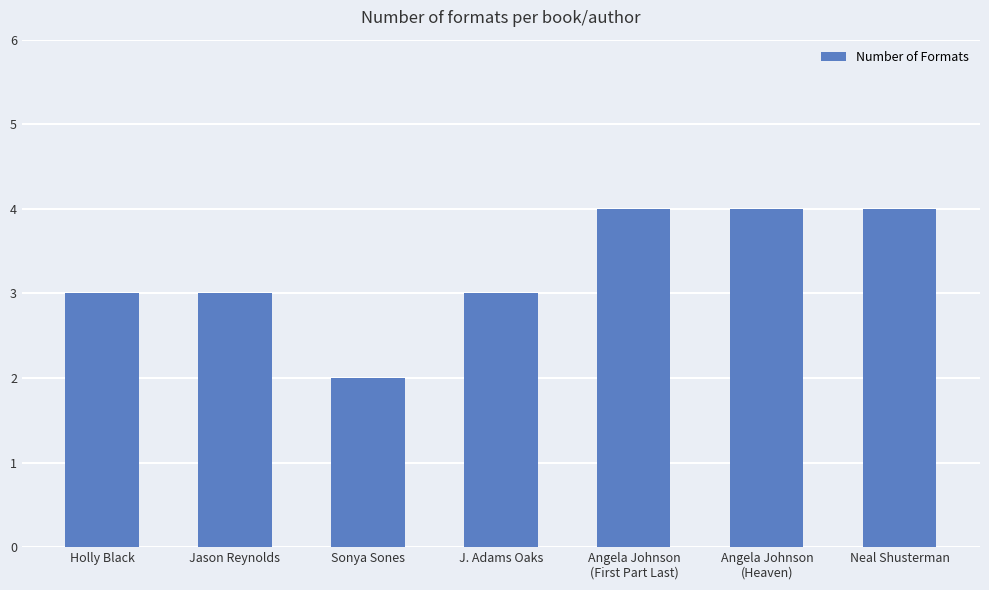

What is the value of the 3rd bar from the left?

2